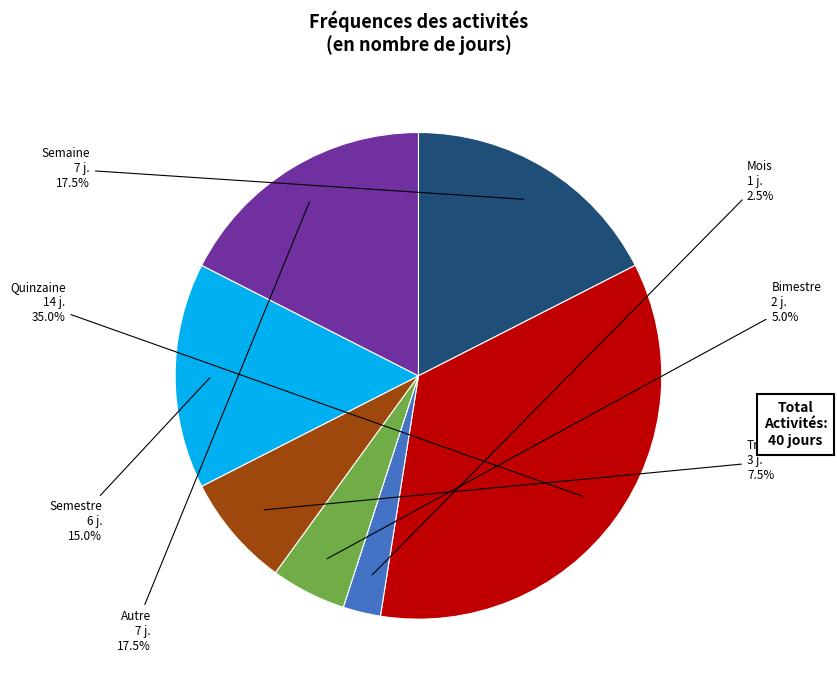

To the nearest percent, what percentage of the pie is Semestre?

15%